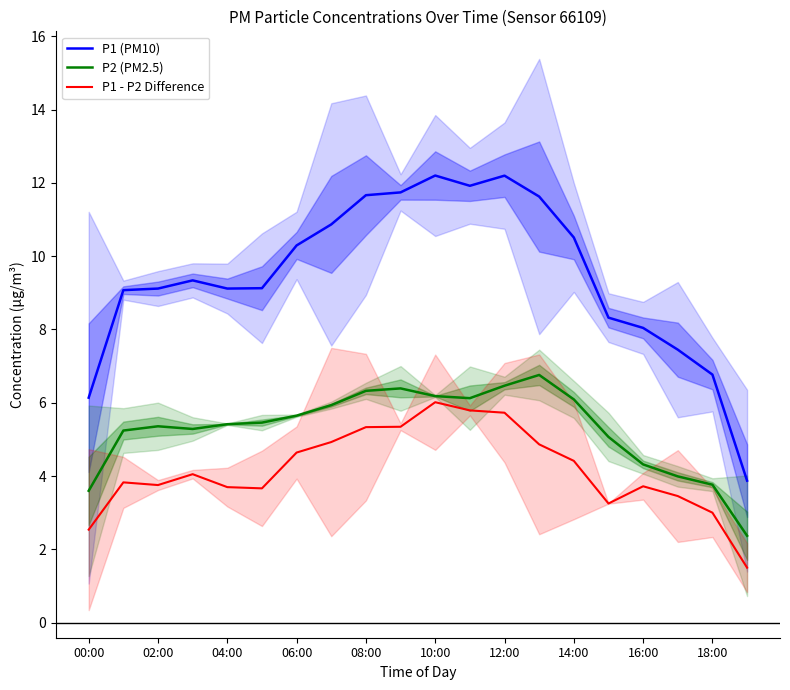

Is it true that P2 (PM2.5) equals 8.6 at 12:00?

False